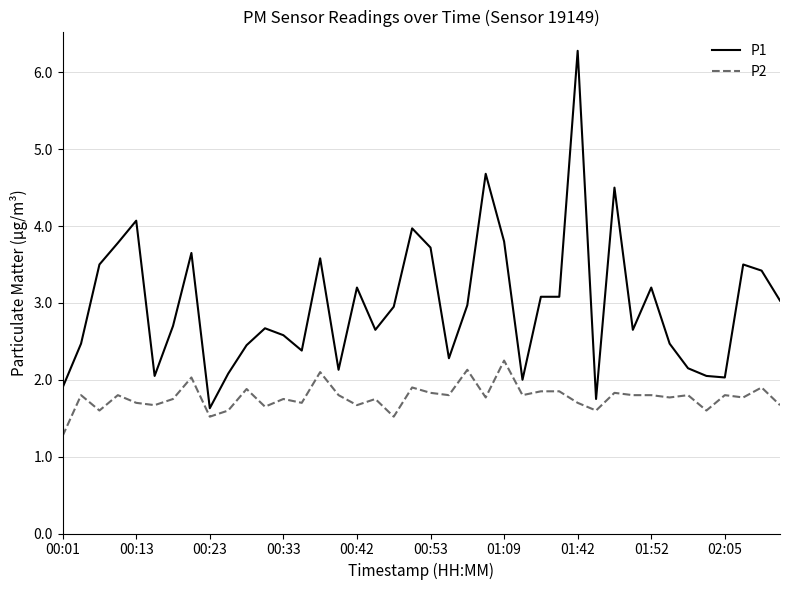

What is the minimum value for P1?

1.6